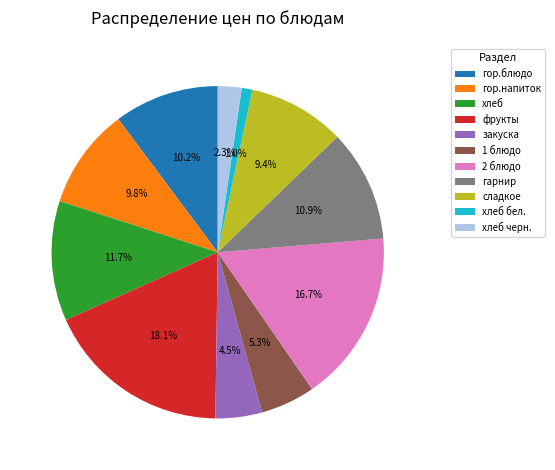

To the nearest percent, what portion does фрукты represent?

18%